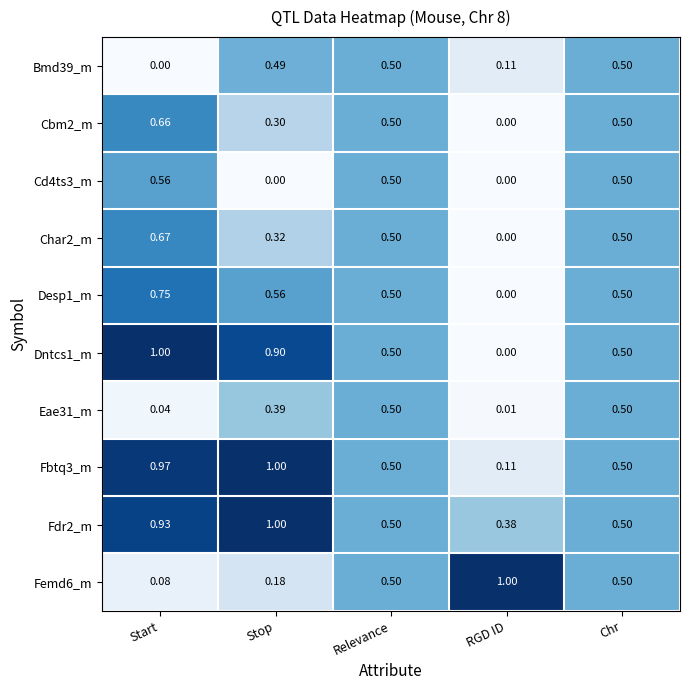

At which label is Eae31_m closest to 0?

RGD ID